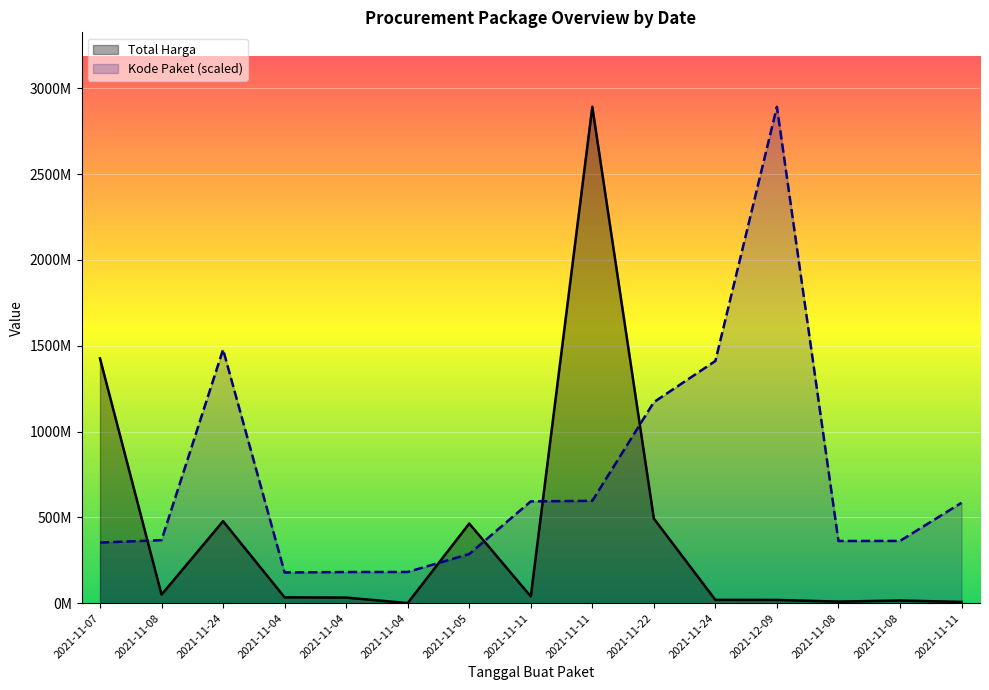

Reading right to left, transcribe all the data shown in this chart.

Total Harga: 7401240.0	15513960.0	9180000.0	18900000.0	19175000.0	493000000.0	2892122000.0	39440000.0	464002100.0	577875.0	32441200.0	34000000.0	477600000.0	49730040.0	1425867900.0
Kode Paket: 585048701.0	362532598.3	362301859.5	2892122000.0	1411261394.6	1171020357.2	596250020.7	593019677.6	286367820.0	181822169.9	181360692.3	178927446.8	1477840024.8	367273231.7	352883521.5